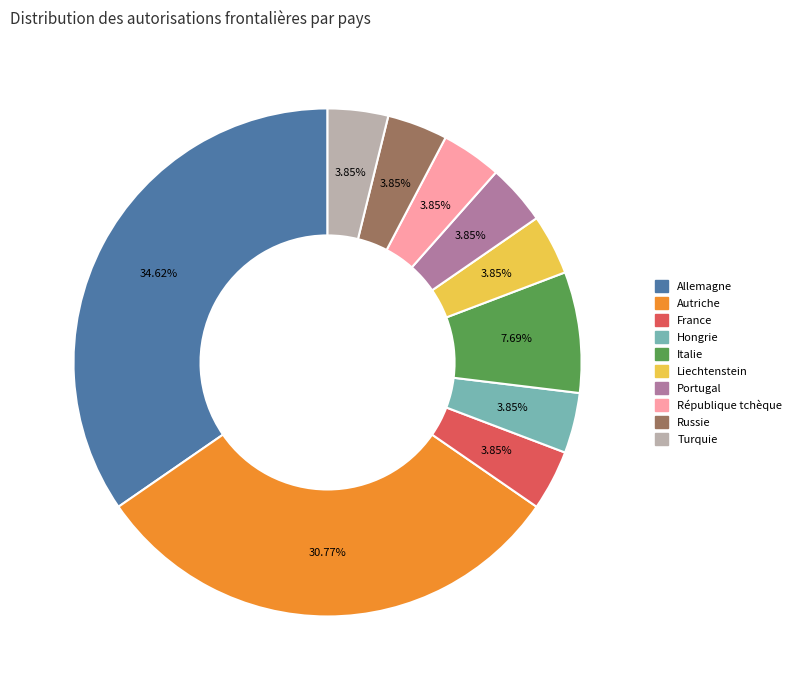

Is there a majority slice in this chart?

No